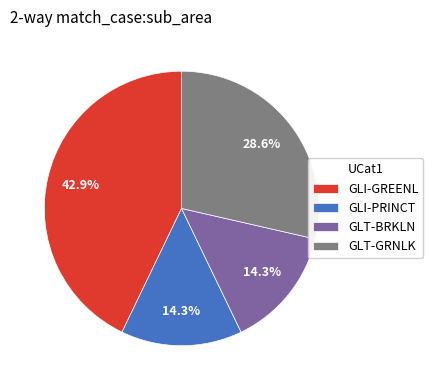

To the nearest percent, what portion does GLT-GRNLK represent?

29%